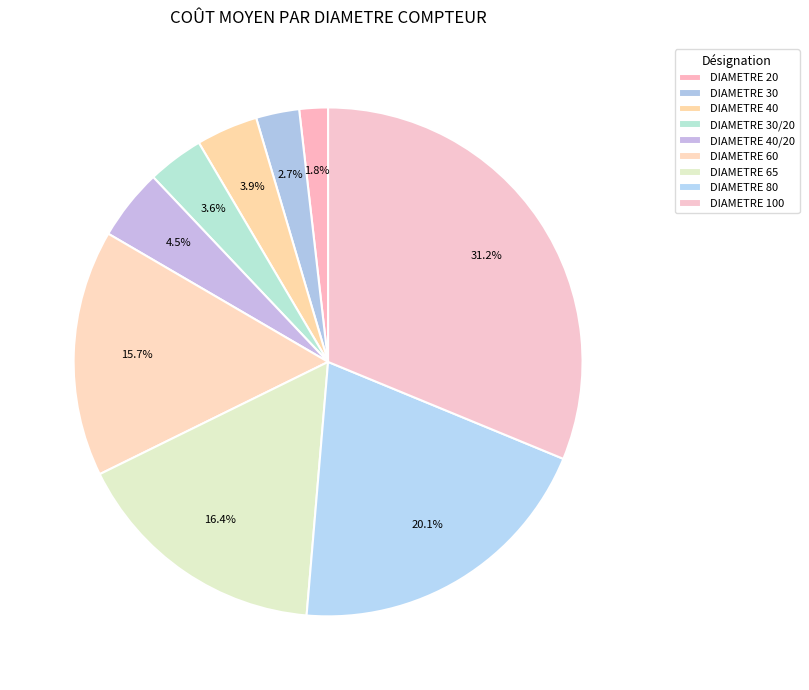

How many segments does this pie chart have?

9